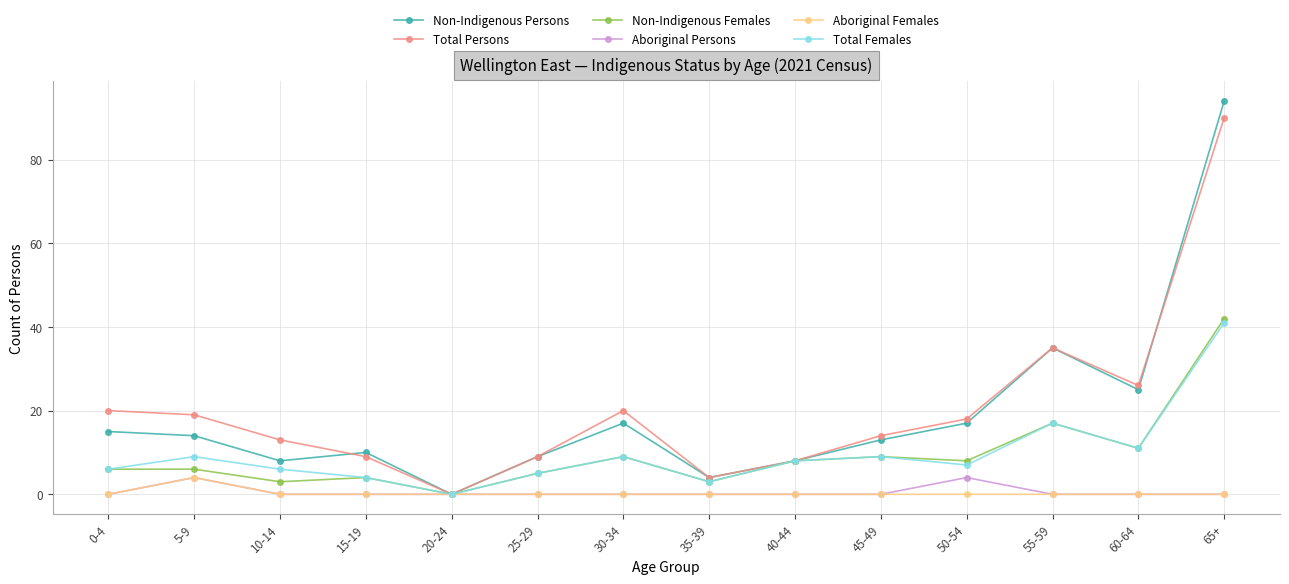

What is the highest value of the Total Persons series?

90